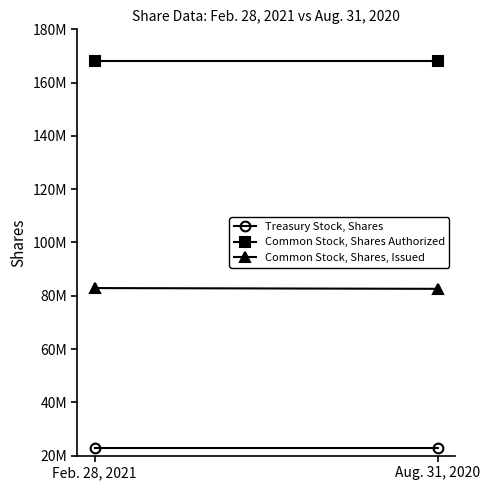

Which series has the widest spread of values?

Common Stock, Shares, Issued